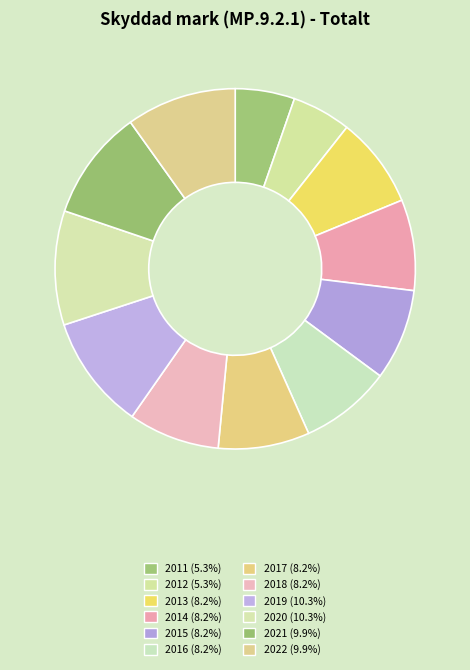

Does 2020 represent more than half of the total?

No